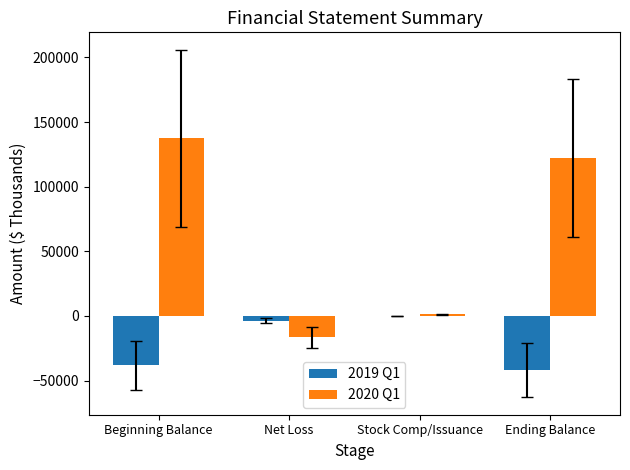

Which category has the highest value in the 2020 Q1 series?

Beginning Balance